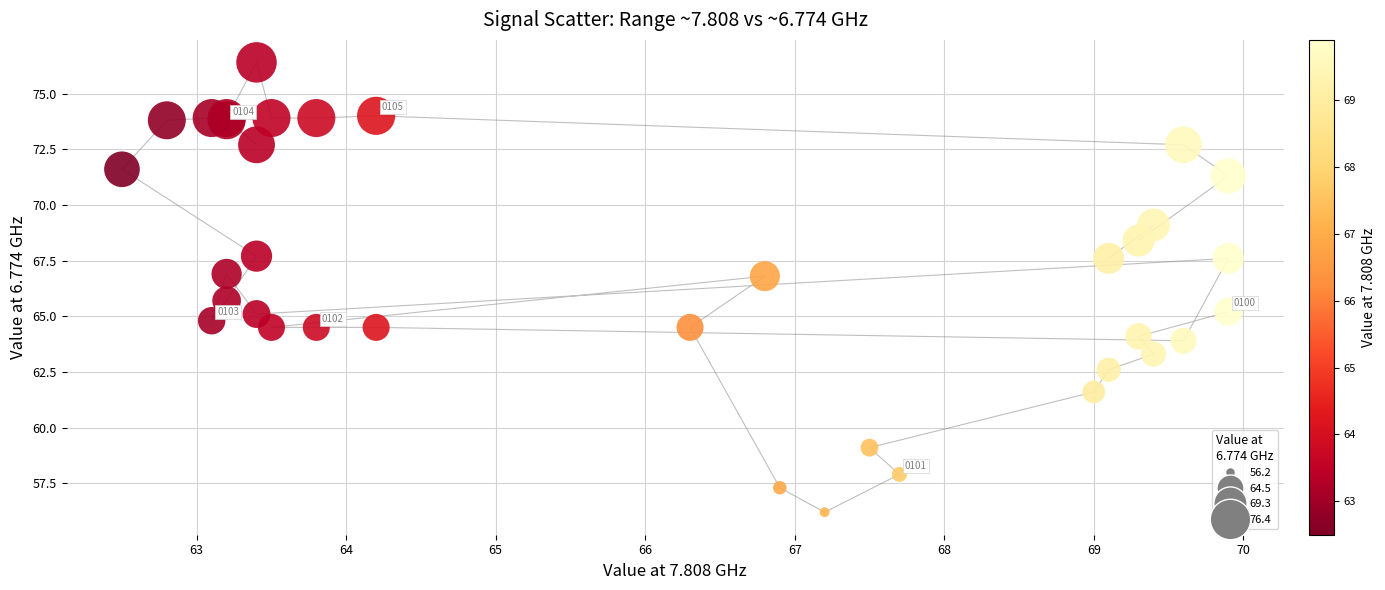

What Y value in the scatter plot is closest to 66?

65.7